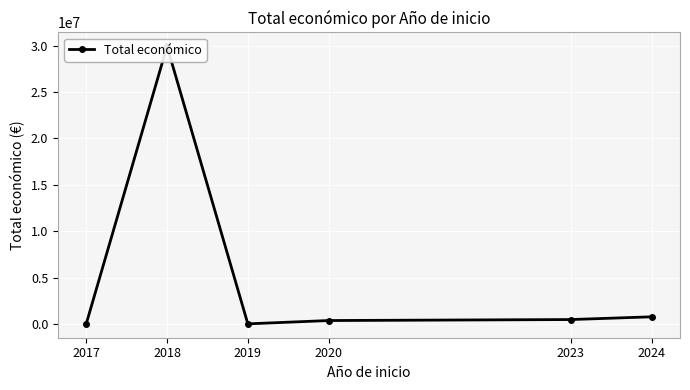

How many values exceed 469982?

2